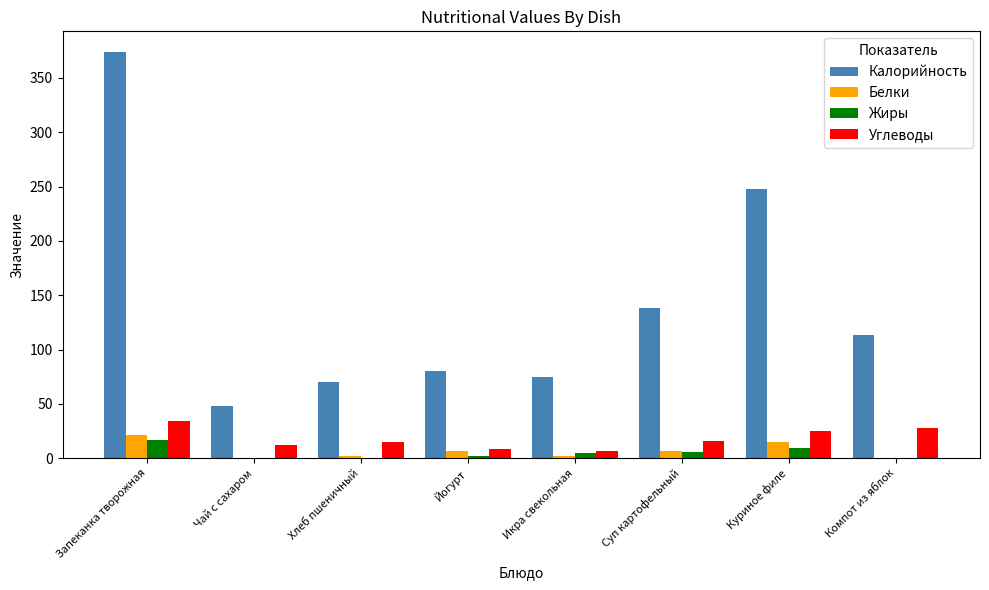

What is the sum of all Жиры values?

39.0